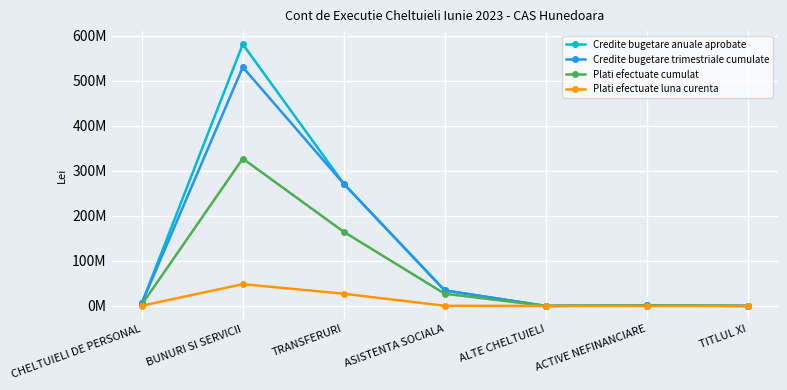

What are all the series names shown in the legend?

Credite bugetare anuale aprobate, Credite bugetare trimestriale cumulate, Plati efectuate cumulat, Plati efectuate luna curenta